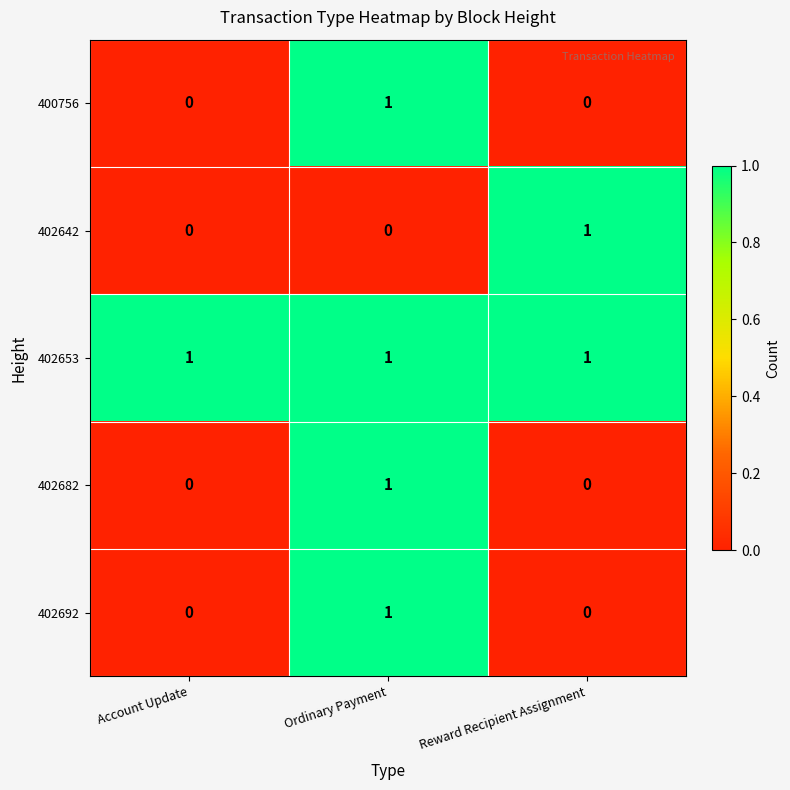

At how many categories does at least one series exceed 0?

3